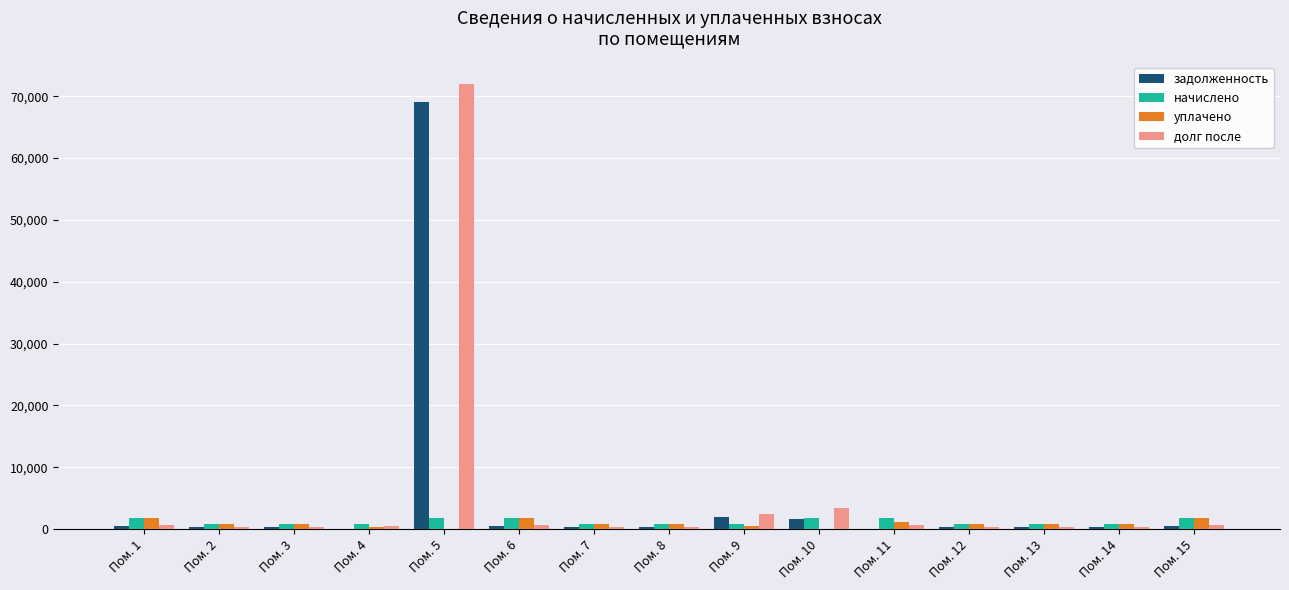

Count the number of categories in the chart.

15